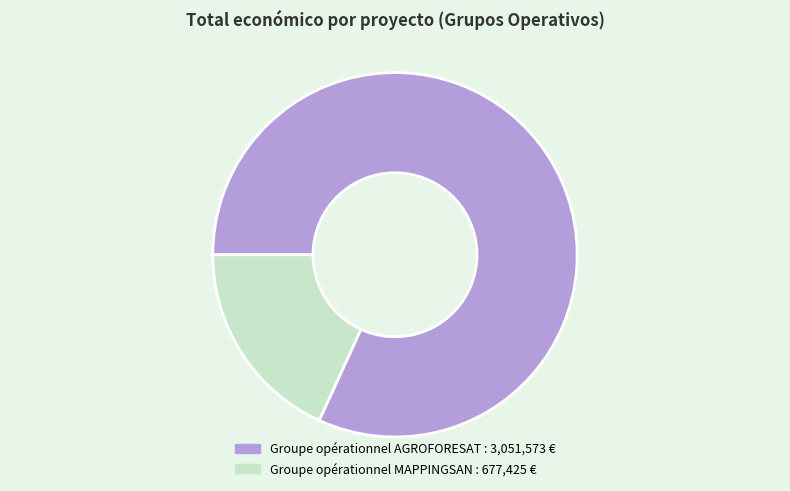

Which has a higher value, Groupe opérationnel MAPPINGSAN or Groupe opérationnel AGROFORESAT?

Groupe opérationnel AGROFORESAT